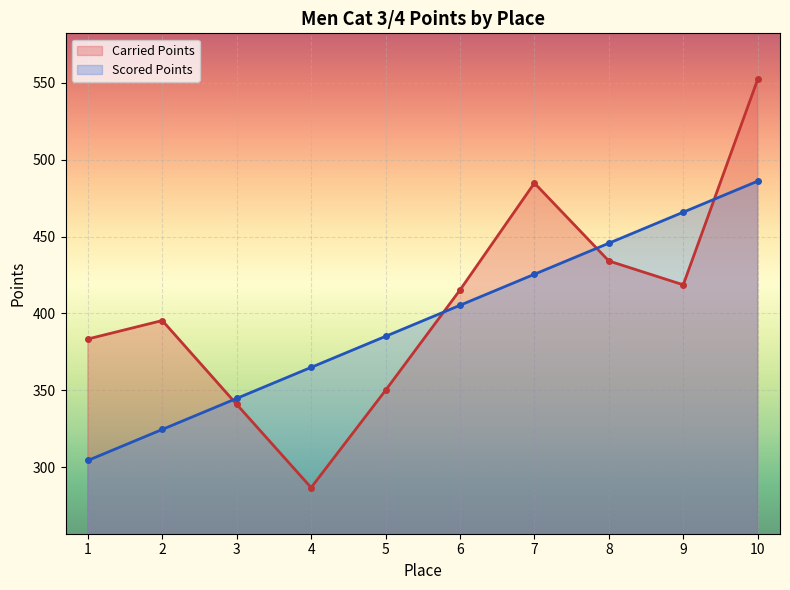

Is it true that Carried Points equals 383.4 at 1?

True